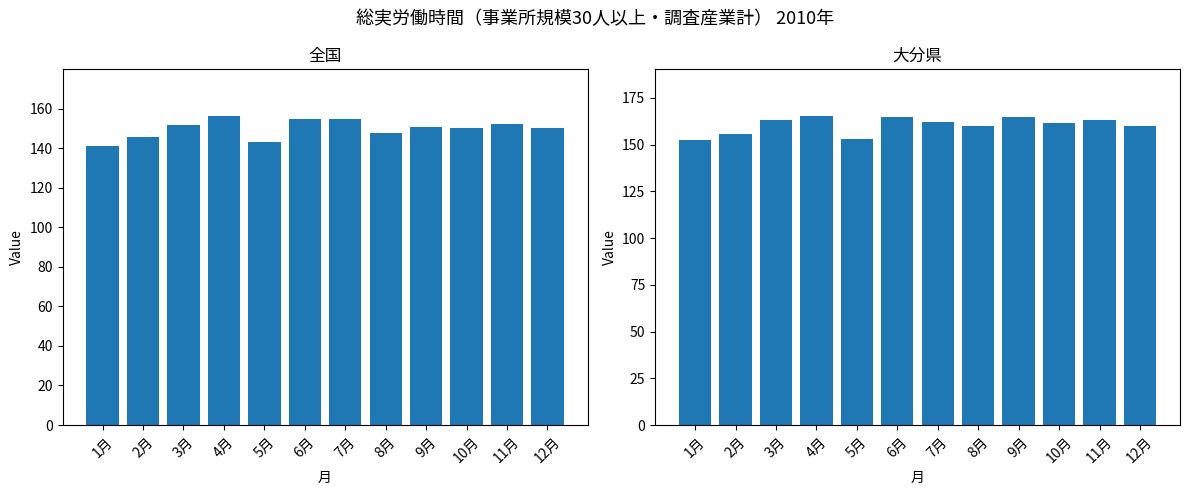

Rank the series by their maximum value, from lowest to highest.

全国, 大分県